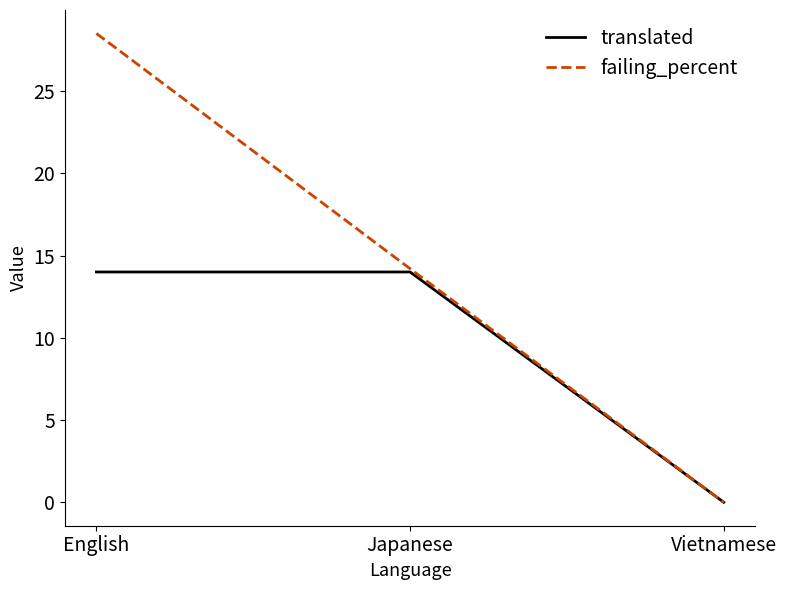

How many positive values does the translated series have?

2